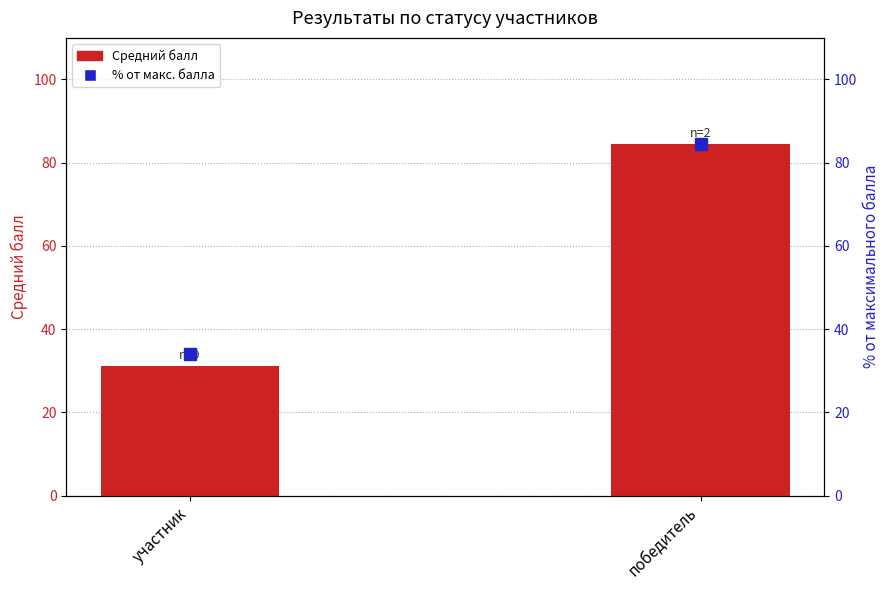

What is the value of the % от макс. балла bar at the 1st from the left?

34.0